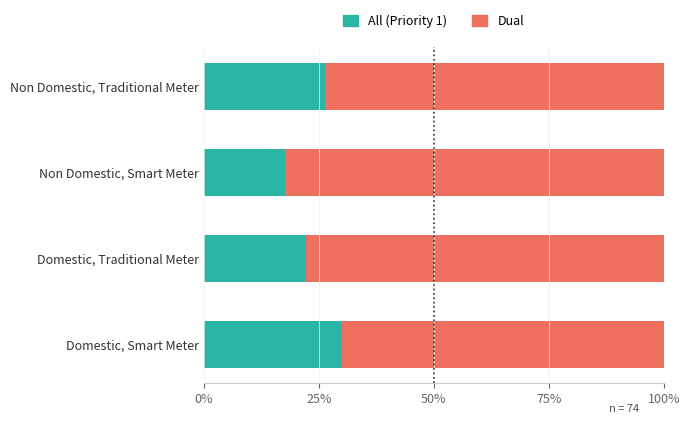

What are all the series names shown in the legend?

All (Priority 1), Dual